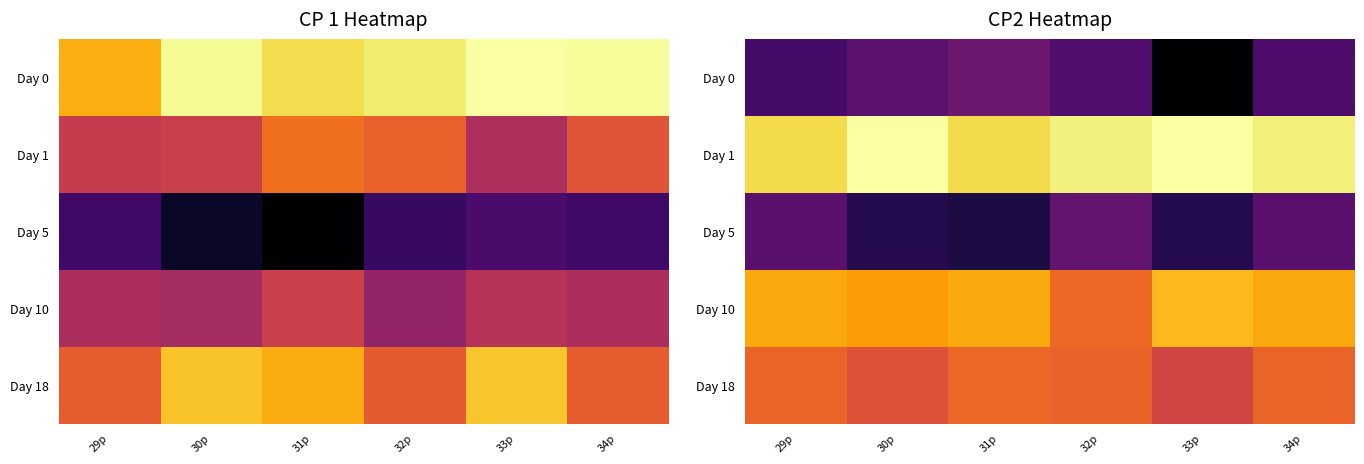

Rank the series at 33p from lowest to highest value.

Day 0, Day 5, Day 18, Day 10, Day 1